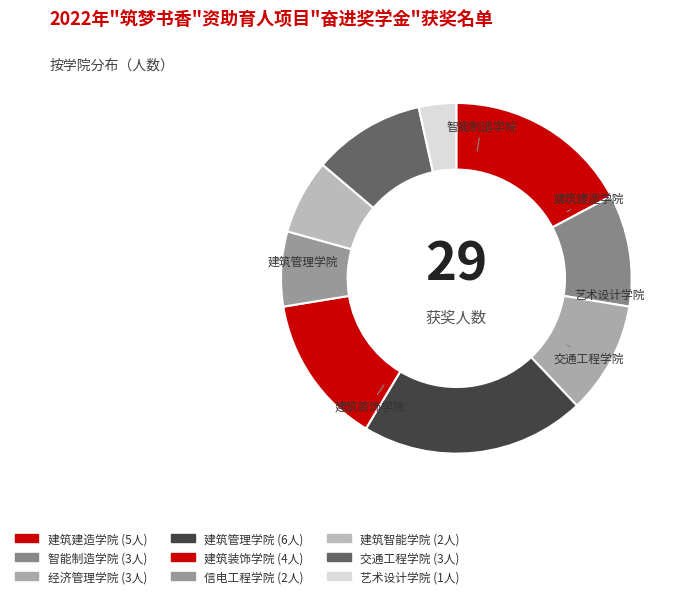

To the nearest percent, what is the difference between the largest and smallest slice percentages?

17%